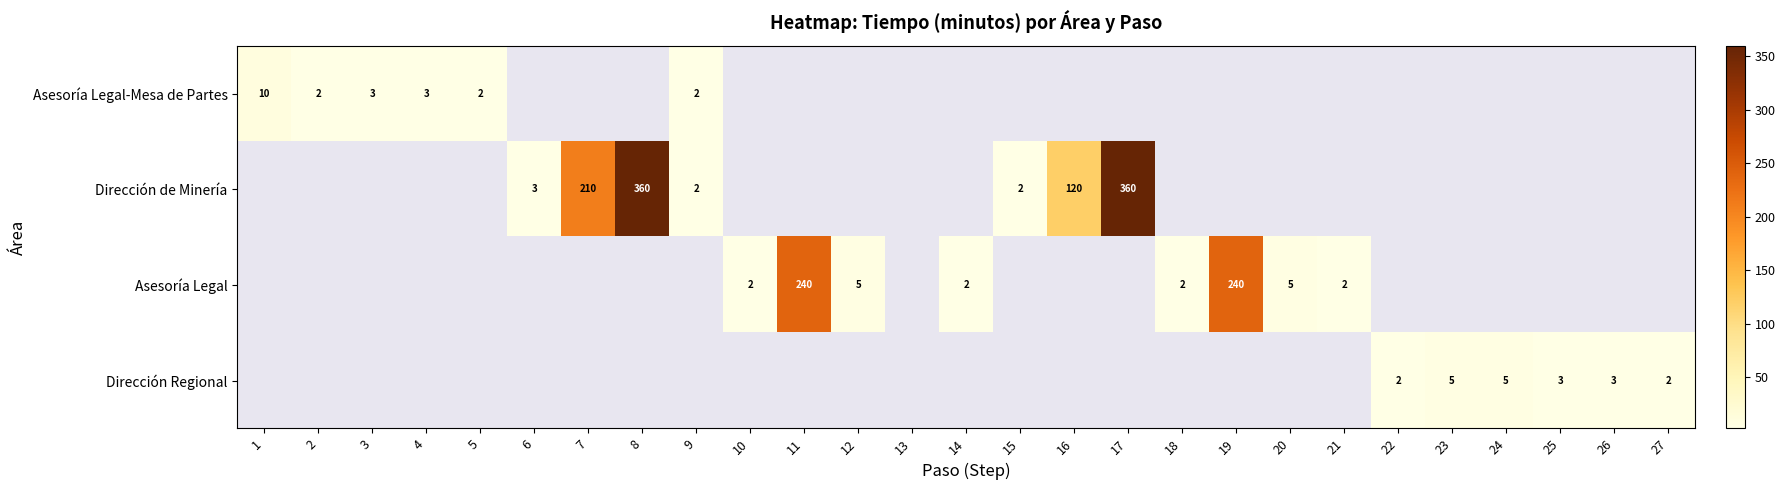

At which category does the chart reach its peak across all series?

8